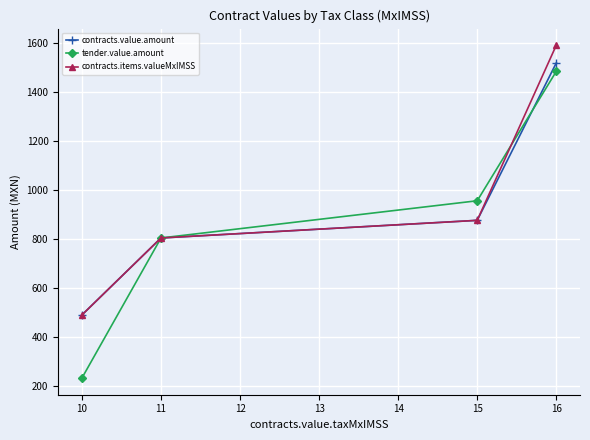

List the labels in order of tender.value.amount value, largest first.

16, 15, 11, 10